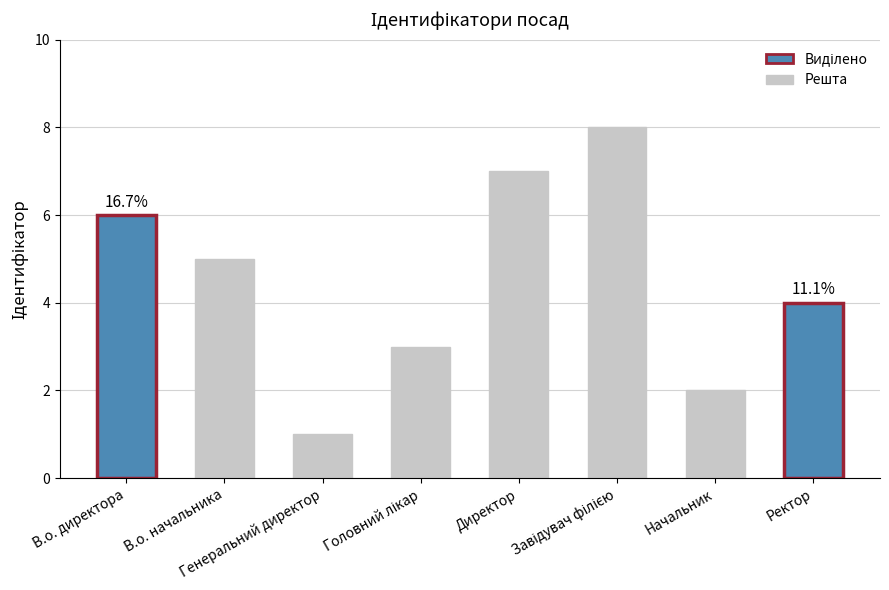

What is the maximum value shown in the chart?

8